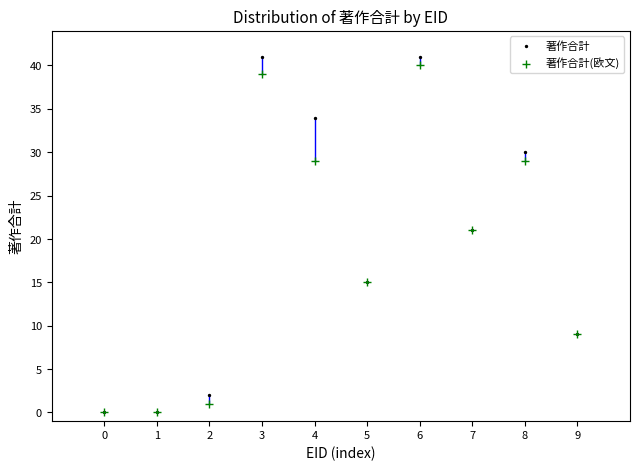

What are all the series names shown in the legend?

著作合計, 著作合計(欧文)